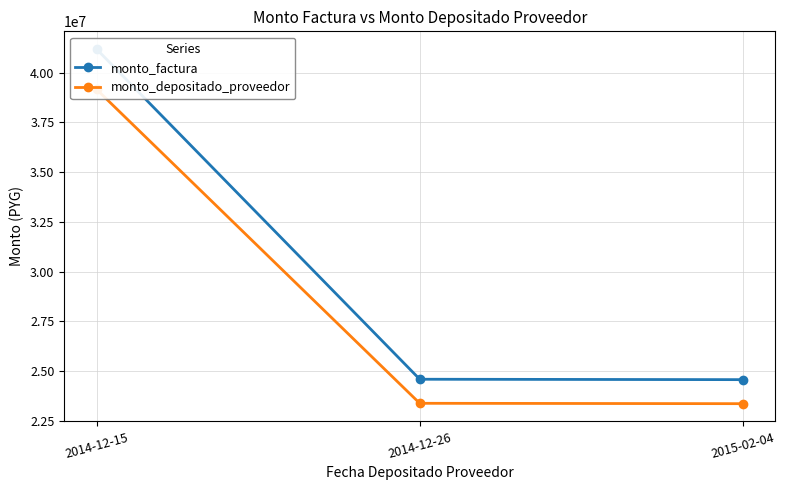

Reading left to right, extract all data points from this chart.

monto_factura: 2014-12-15=41180000	2014-12-26=24600000	2015-02-04=24580000
monto_depositado_proveedor: 2014-12-15=39158437	2014-12-26=23392363	2015-02-04=23373345